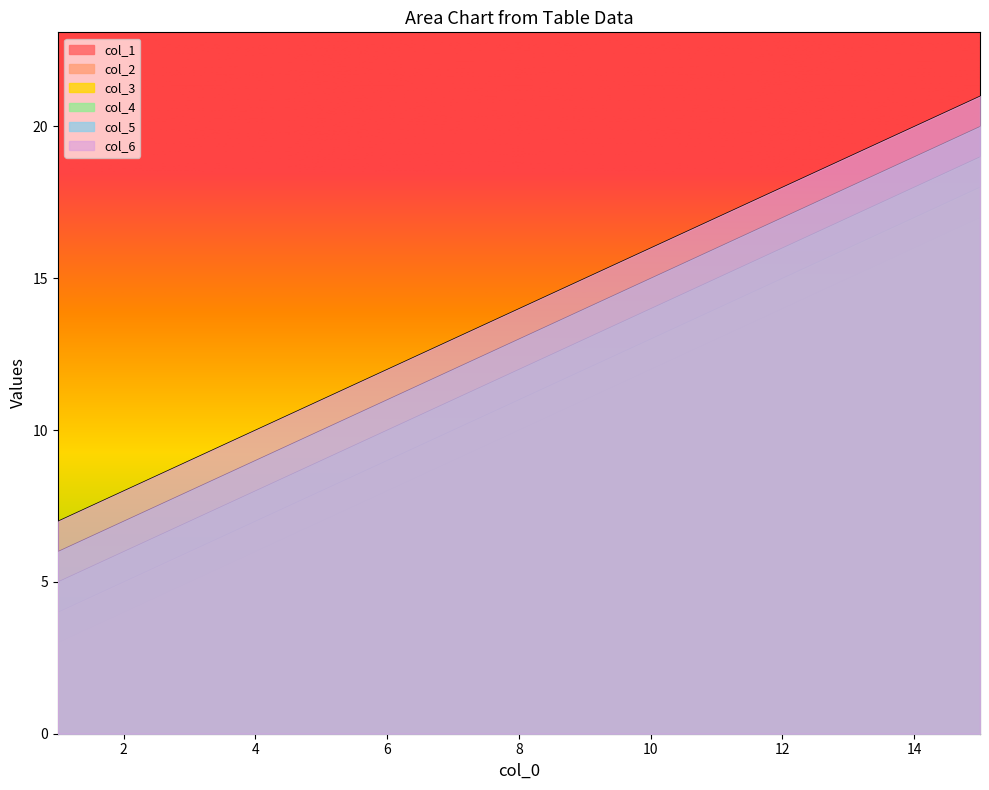

What is the minimum value shown in the chart?

2